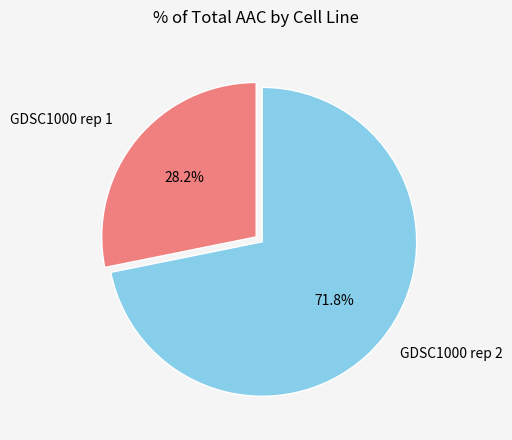

How many segments does this pie chart have?

2